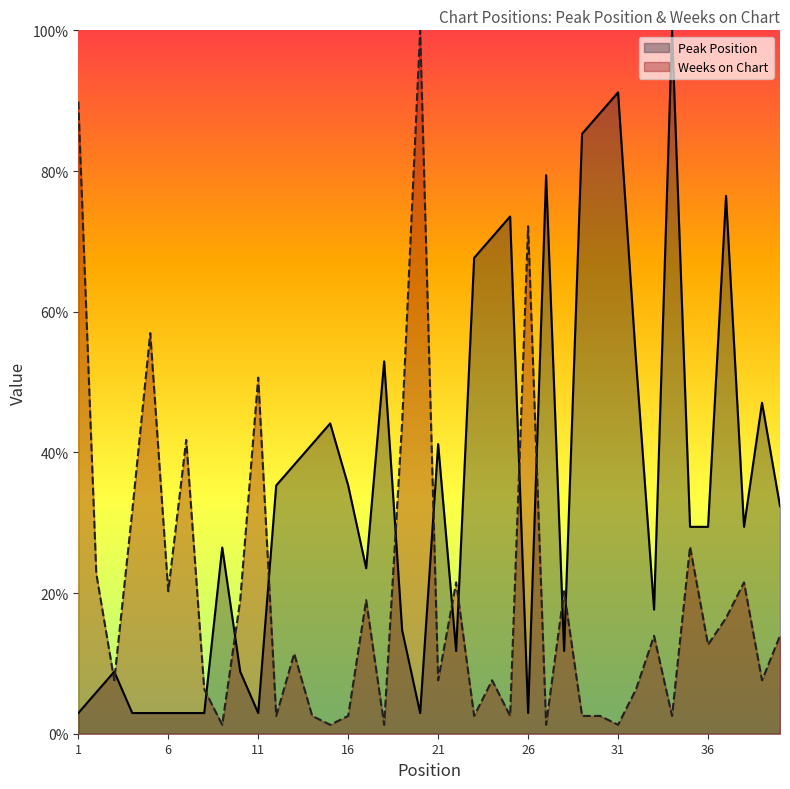

What is the difference between the maximum and second lowest values in the Peak Position series?

97.1